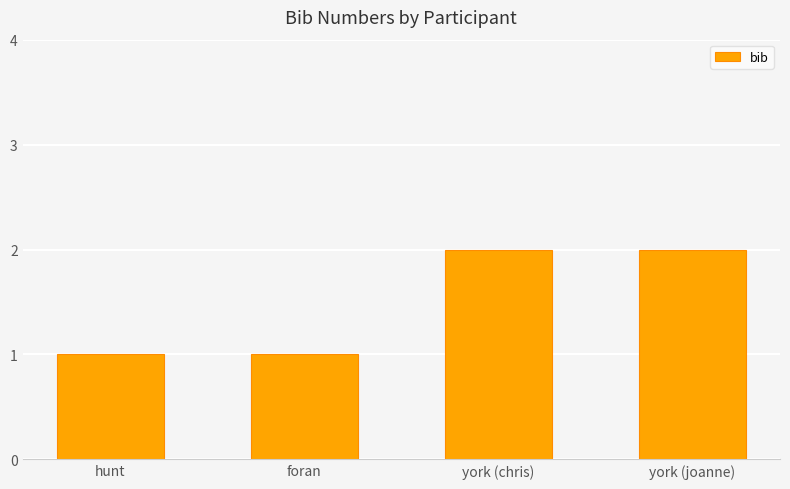

What is the maximum value shown in the chart?

2